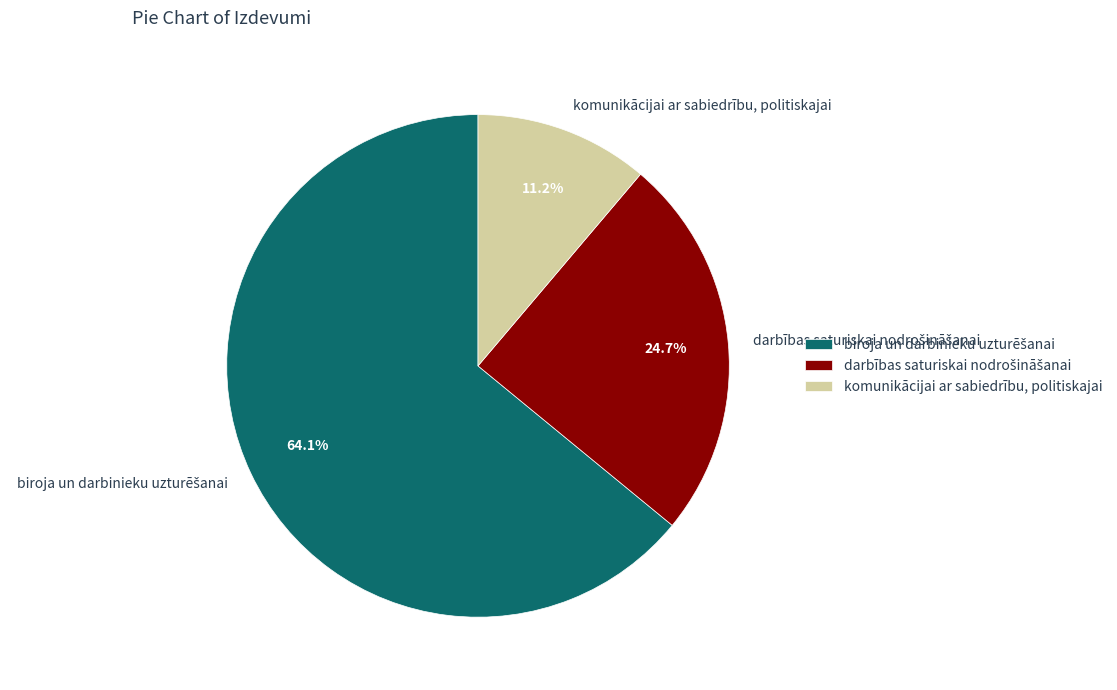

True or false: komunikācijai ar sabiedrību, politiskajai accounts for 11% of the total.

True